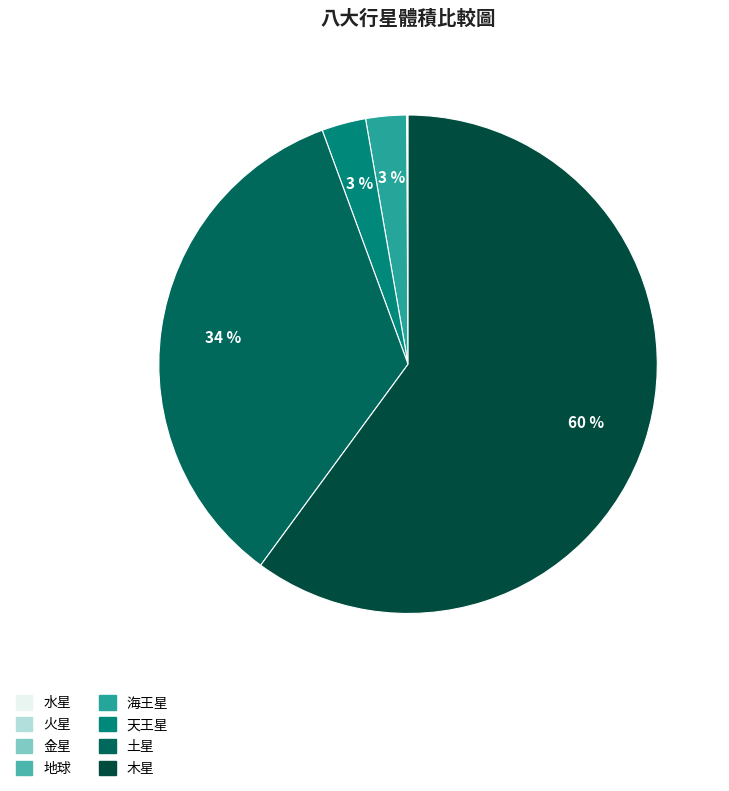

Which category has the smallest portion of the pie?

水星